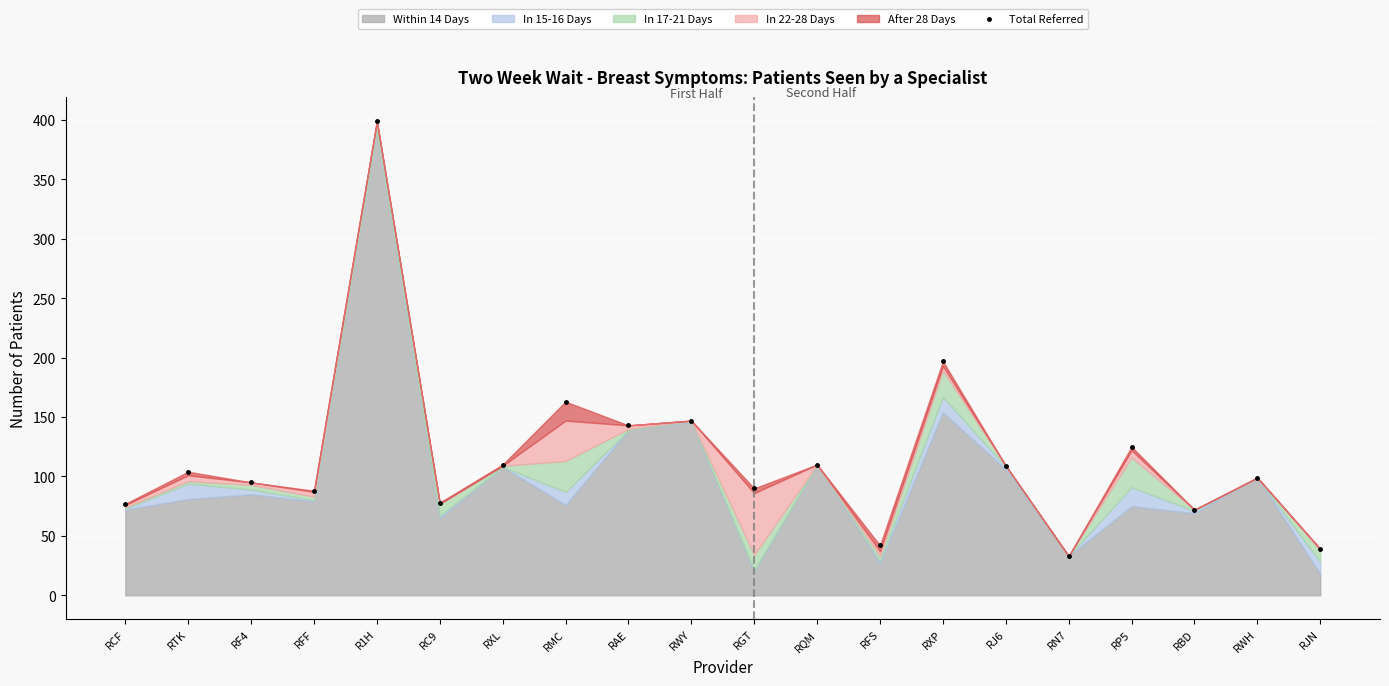

At which category does the data reach its first local valley?

RFF